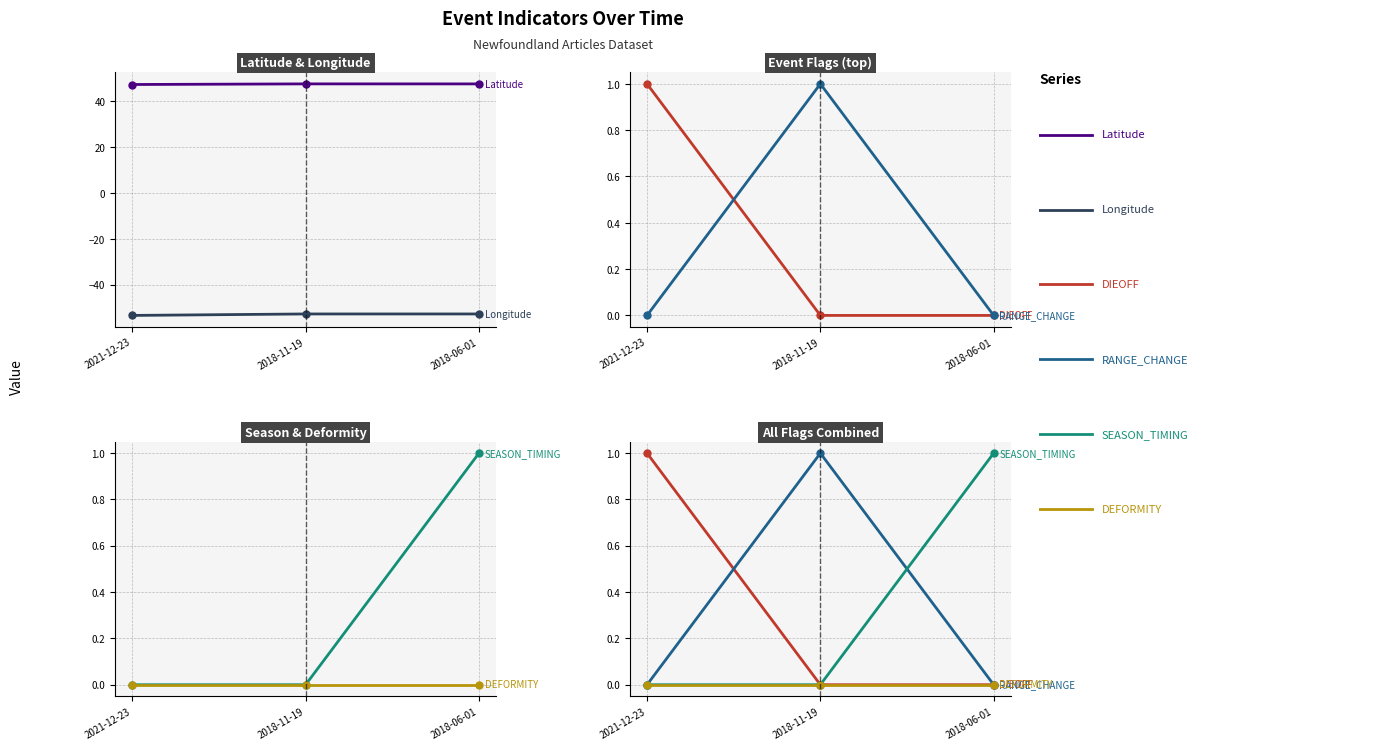

Rank the categories by DEFORMITY value from lowest to highest.

2021-12-23, 2018-11-19, 2018-06-01